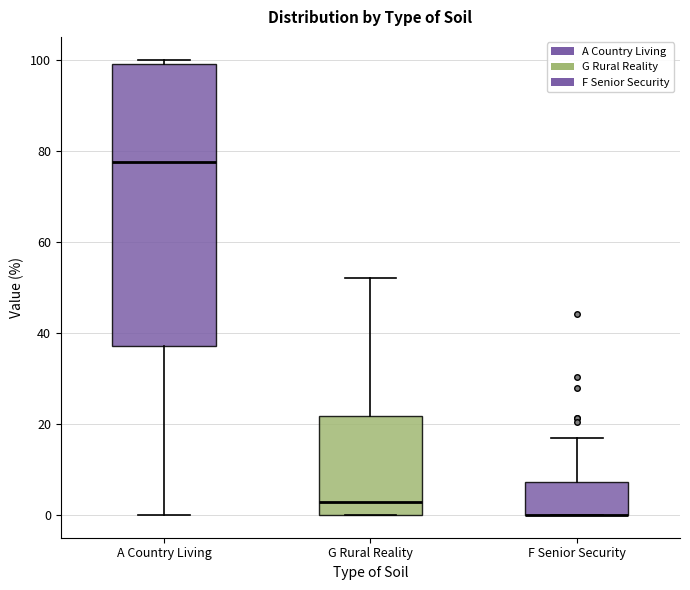

Reading left to right, read every box against the y-axis: the position of its median line, the range the box covers, and the ends of its whiskers. The values are not printed on the chart, so give them approximately, as read against the axis.

A Country Living: median 78, box 38 to 100, whiskers 0 to 100 (just above the box's upper edge)
G Rural Reality: median 2, box 0 to 22, whiskers 0 to 52
F Senior Security: median 0 (drawn on the box's lower edge), box 0 to 8, whiskers 0 to 16